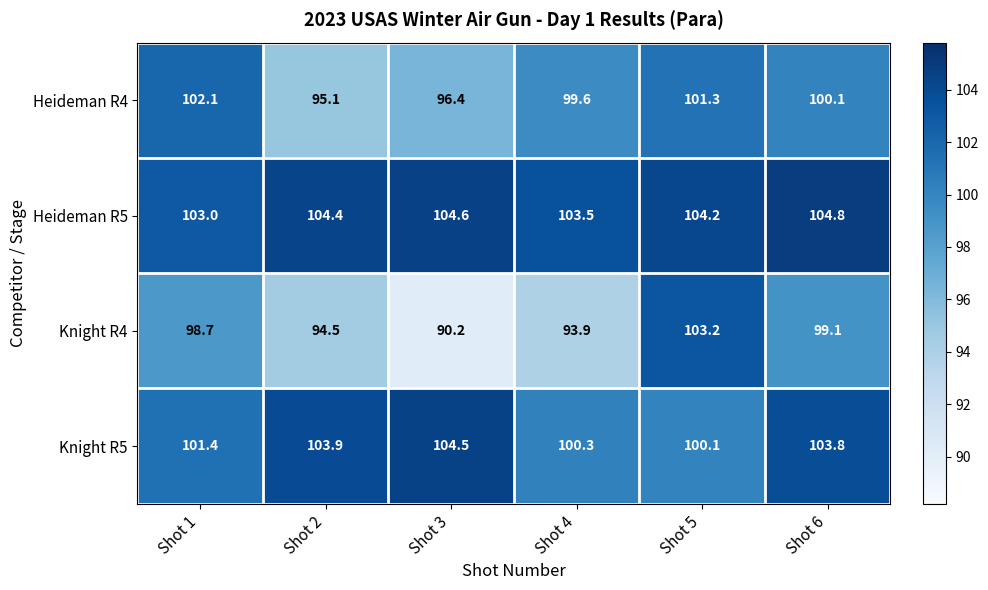

What is the maximum value shown in the chart?

104.8